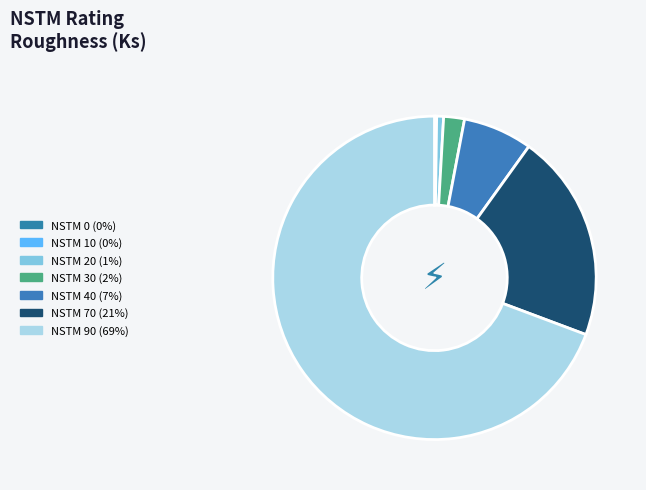

What is the largest slice in the pie chart?

NSTM 90